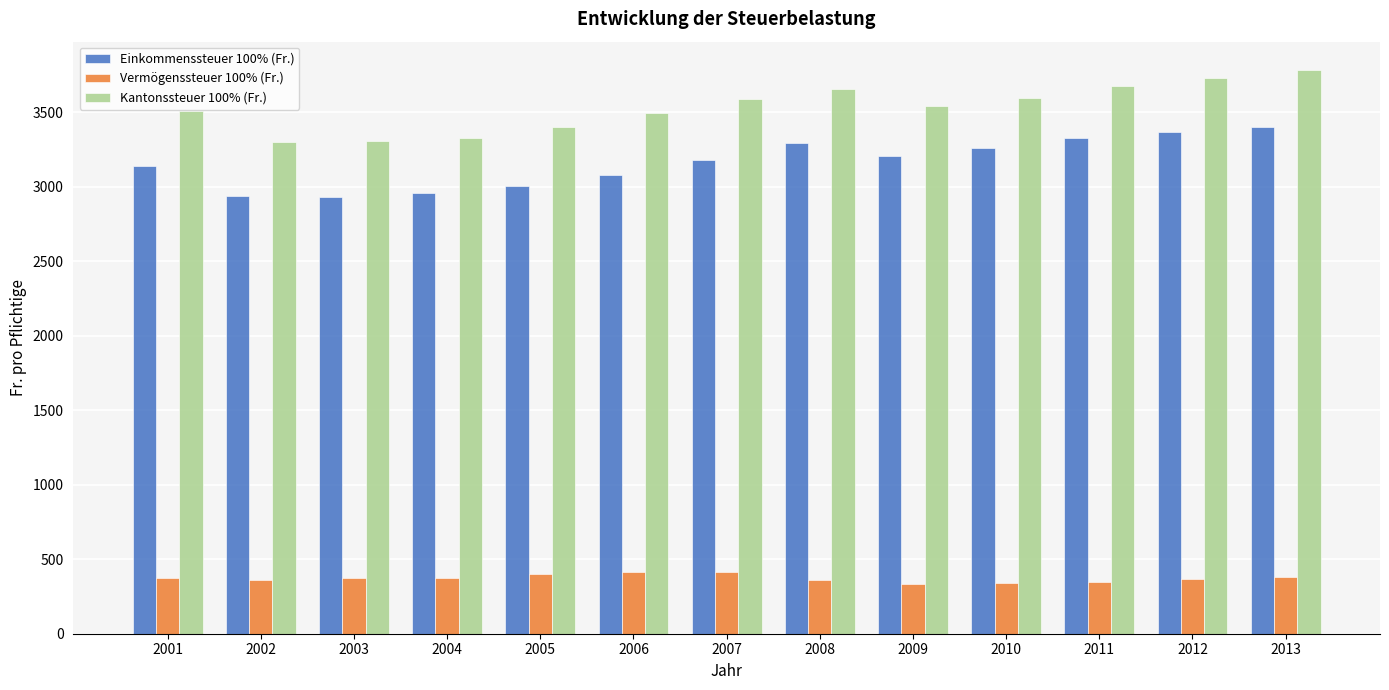

How many values in the Kantonssteuer 100% (Fr.) series exceed 3542?

7